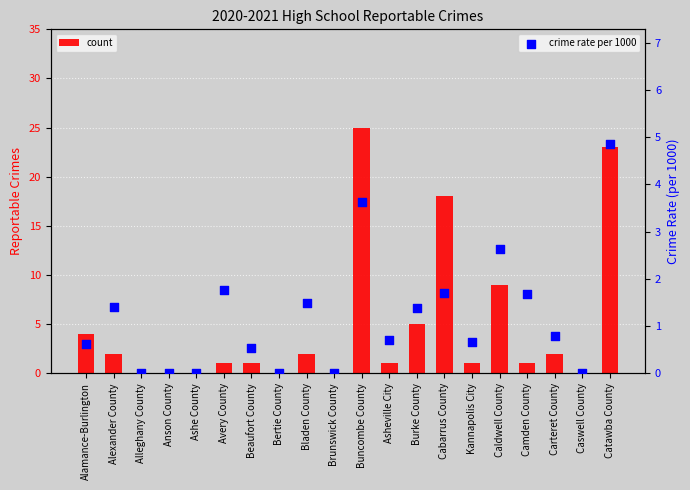

Is the value of crime rate per 1000 at Avery County greater than the value of count at Cabarrus County?

No